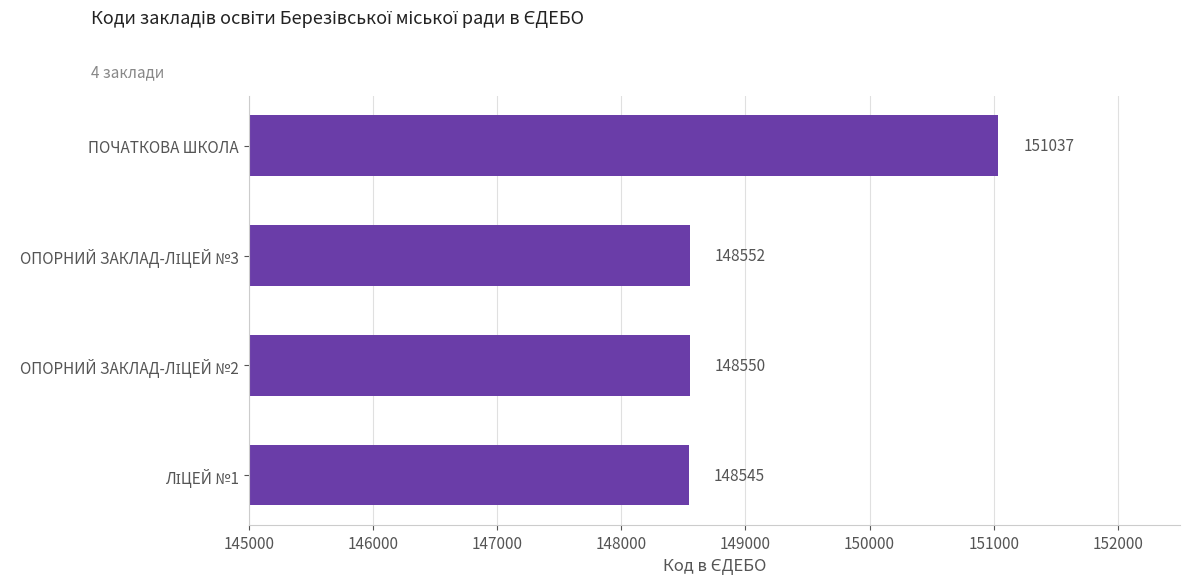

Is it true that the value at ПОЧАТКОВА ШКОЛА is 231498?

False